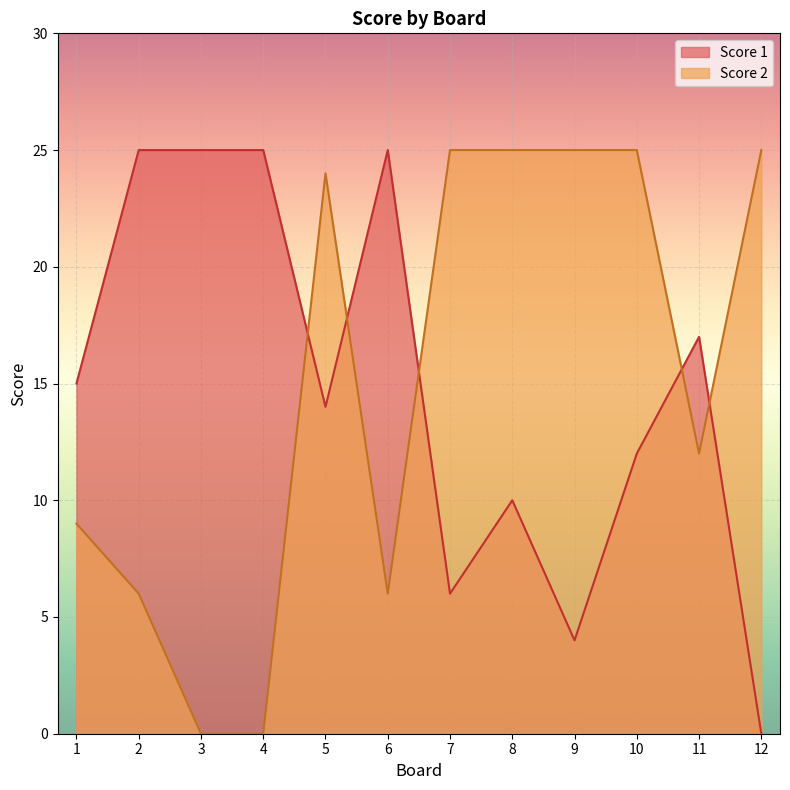

What is the difference between the Score 2 values at 4 and 6?

6